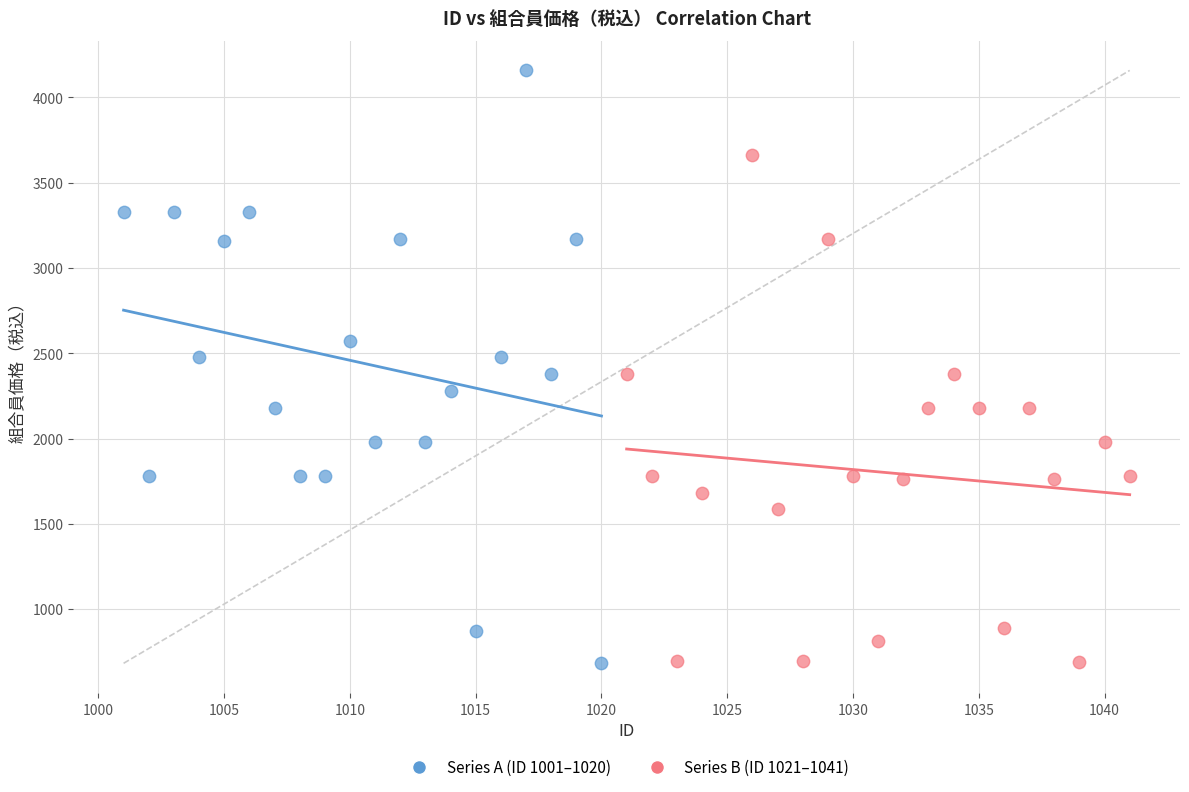

Which series contains the highest Y value?

Series A (ID 1001–1020)